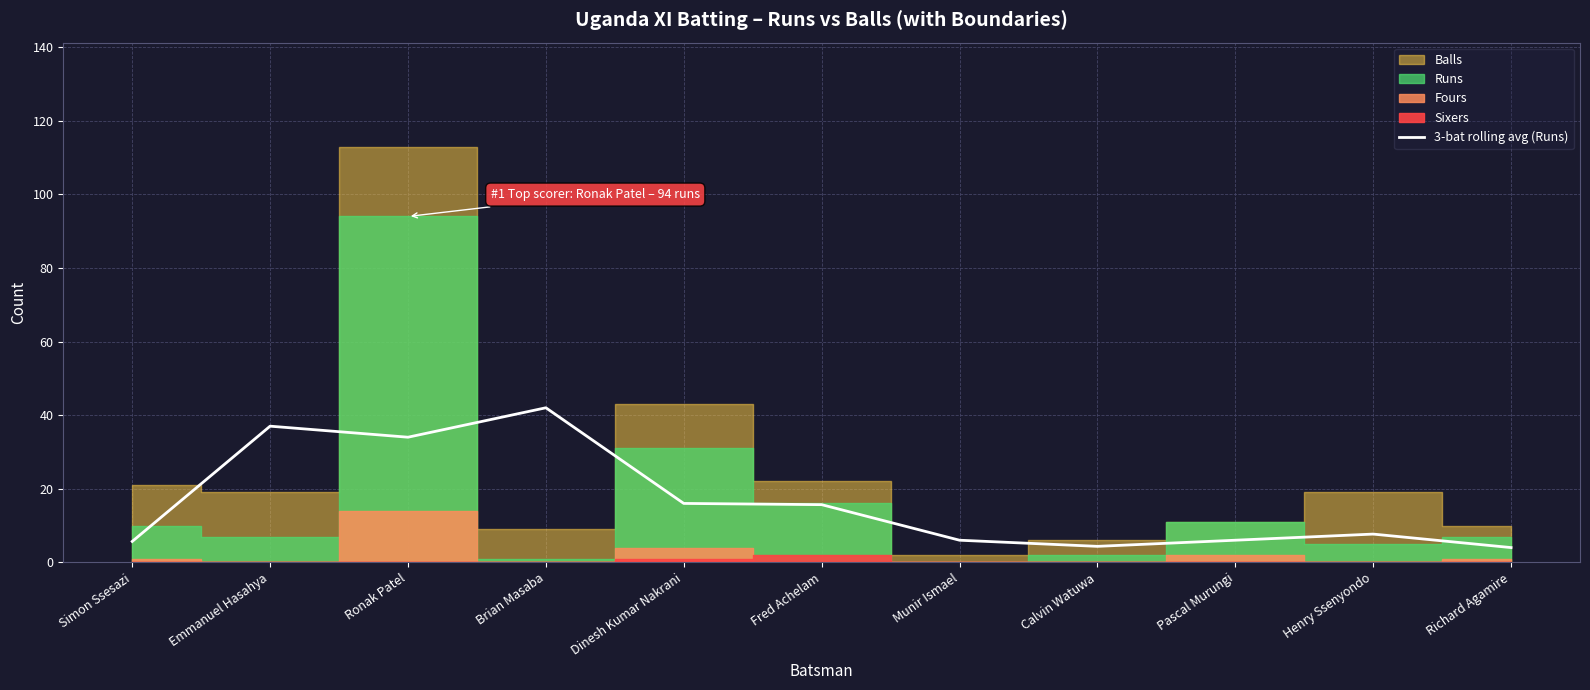

What is the change in value from Dinesh Kumar Nakrani to Munir Ismael?

-10.0